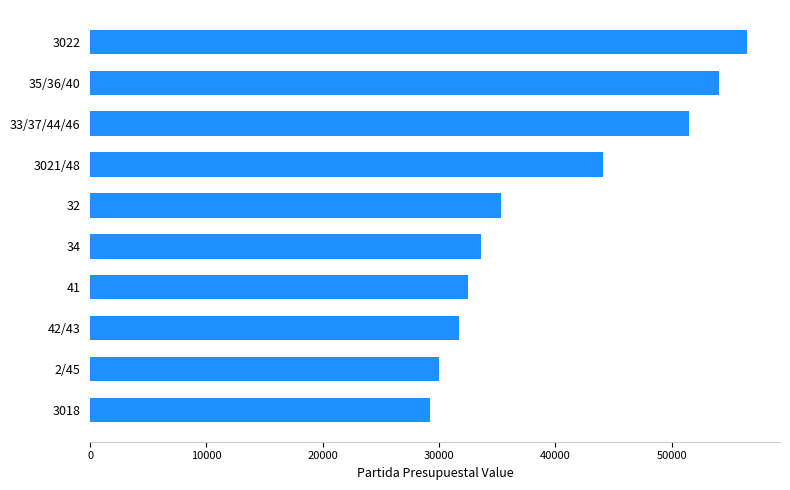

Rank the categories by value from highest to lowest.

3022, 35/36/40, 33/37/44/46, 3021/48, 32, 34, 41, 42/43, 2/45, 3018